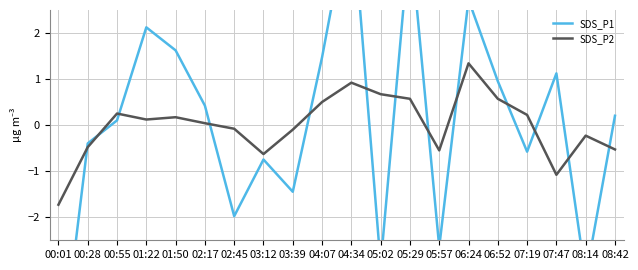

What position from the left is 05:29?

13